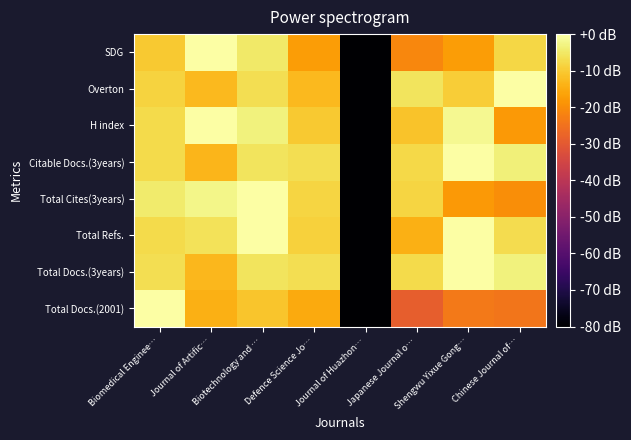

Reading left to right, list all the values displayed in this chart.

Total Docs.(2001): Biomedical Enginee…=0.0	Journal of Artific…=-14.2	Biotechnology and …=-10.7	Defence Science Jo…=-15.0	Journal of Huazhon…=-80.0	Japanese Journal o…=-29.0	Shengwu Yixue Gong…=-23.6	Chinese Journal of…=-24.2
Total Docs.(3years): Biomedical Enginee…=-6.7	Journal of Artific…=-12.9	Biotechnology and …=-5.8	Defence Science Jo…=-6.6	Journal of Huazhon…=-80.0	Japanese Journal o…=-7.4	Shengwu Yixue Gong…=0.0	Chinese Journal of…=-3.3
Total Refs.: Biomedical Enginee…=-7.2	Journal of Artific…=-6.0	Biotechnology and …=0.0	Defence Science Jo…=-9.0	Journal of Huazhon…=-80.0	Japanese Journal o…=-14.1	Shengwu Yixue Gong…=-0.2	Chinese Journal of…=-7.2
Total Cites(3years): Biomedical Enginee…=-4.6	Journal of Artific…=-2.3	Biotechnology and …=0.0	Defence Science Jo…=-8.3	Journal of Huazhon…=-80.0	Japanese Journal o…=-8.3	Shengwu Yixue Gong…=-17.8	Chinese Journal of…=-19.8
Citable Docs.(3years): Biomedical Enginee…=-7.4	Journal of Artific…=-13.3	Biotechnology and …=-5.8	Defence Science Jo…=-6.6	Journal of Huazhon…=-80.0	Japanese Journal o…=-7.6	Shengwu Yixue Gong…=0.0	Chinese Journal of…=-3.5
H index: Biomedical Enginee…=-7.2	Journal of Artific…=0.0	Biotechnology and …=-3.2	Defence Science Jo…=-10.2	Journal of Huazhon…=-80.0	Japanese Journal o…=-11.0	Shengwu Yixue Gong…=-1.7	Chinese Journal of…=-17.8
Overton: Biomedical Enginee…=-8.7	Journal of Artific…=-12.7	Biotechnology and …=-6.7	Defence Science Jo…=-12.7	Journal of Huazhon…=-80.0	Japanese Journal o…=-5.6	Shengwu Yixue Gong…=-9.4	Chinese Journal of…=0.0
SDG: Biomedical Enginee…=-10.1	Journal of Artific…=0.0	Biotechnology and …=-5.0	Defence Science Jo…=-17.2	Journal of Huazhon…=-80.0	Japanese Journal o…=-21.2	Shengwu Yixue Gong…=-17.2	Chinese Journal of…=-8.0